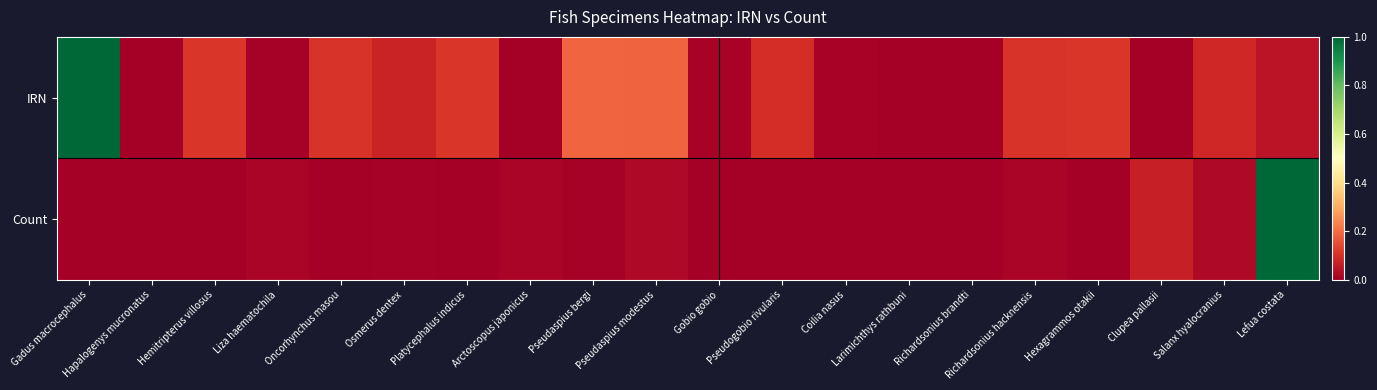

How many distinct data groups are displayed?

2